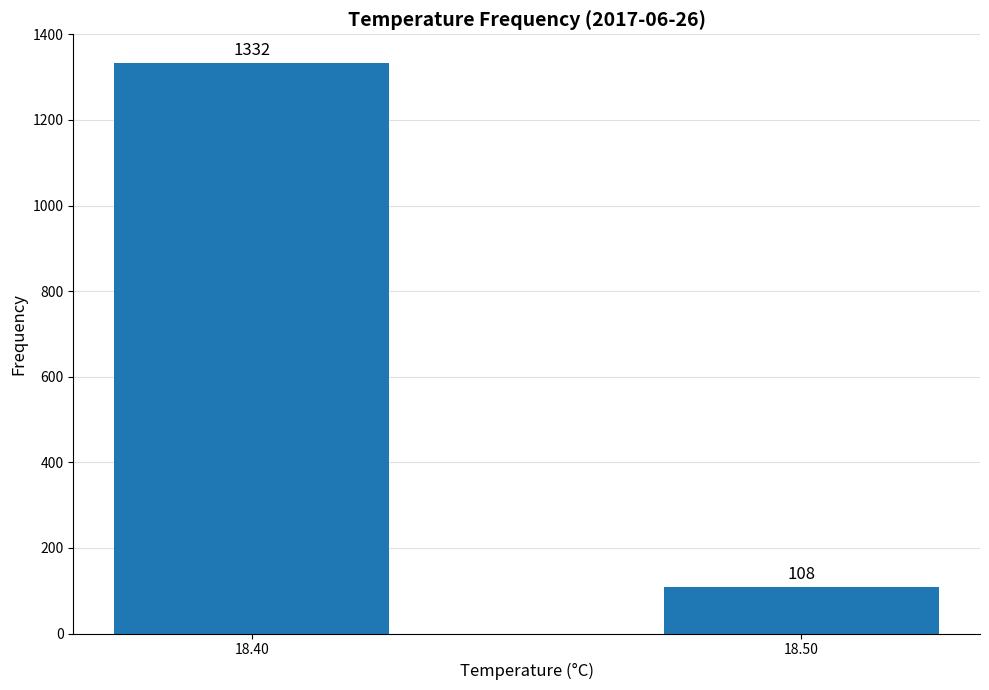

How many values are below 1332?

1